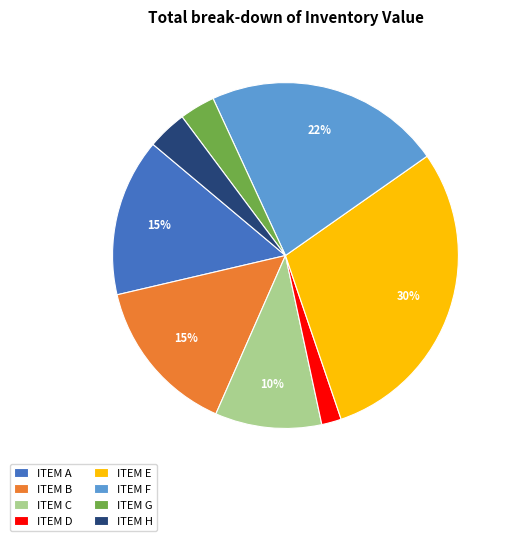

Is the sum of ITEM H and ITEM E greater than half?

No